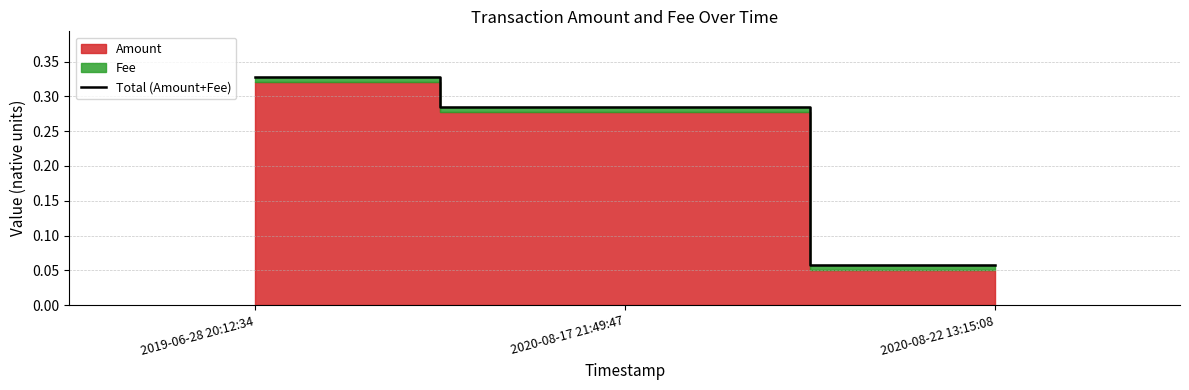

List the labels in order of value, smallest first.

2020-08-22 13:15:08, 2020-08-17 21:49:47, 2019-06-28 20:12:34